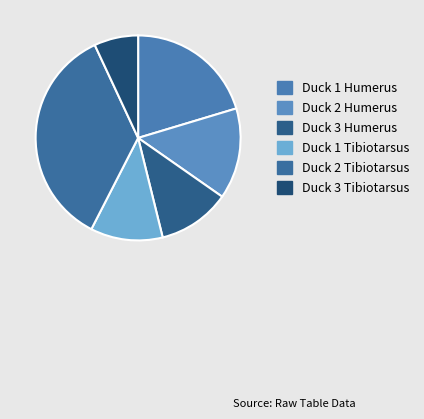

Is the sum of Duck 2 Tibiotarsus and Duck 3 Humerus greater than half?

No